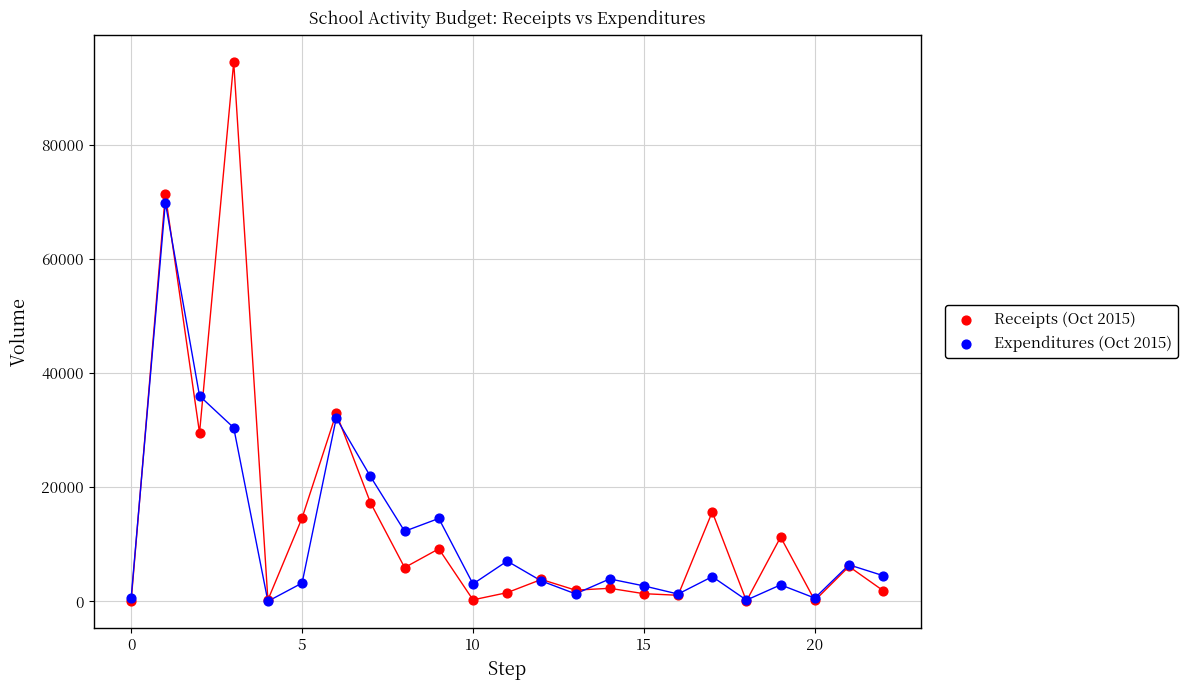

Across all series, what Y value is closest to 47233?

35985.4